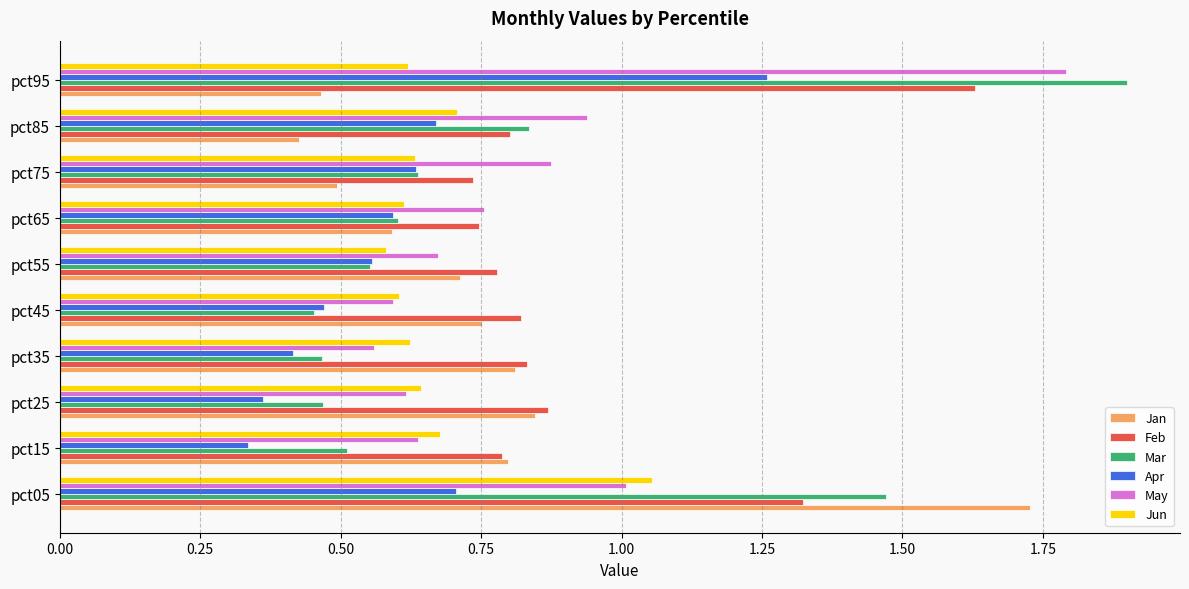

At which category is the sum across all series the highest?

pct95